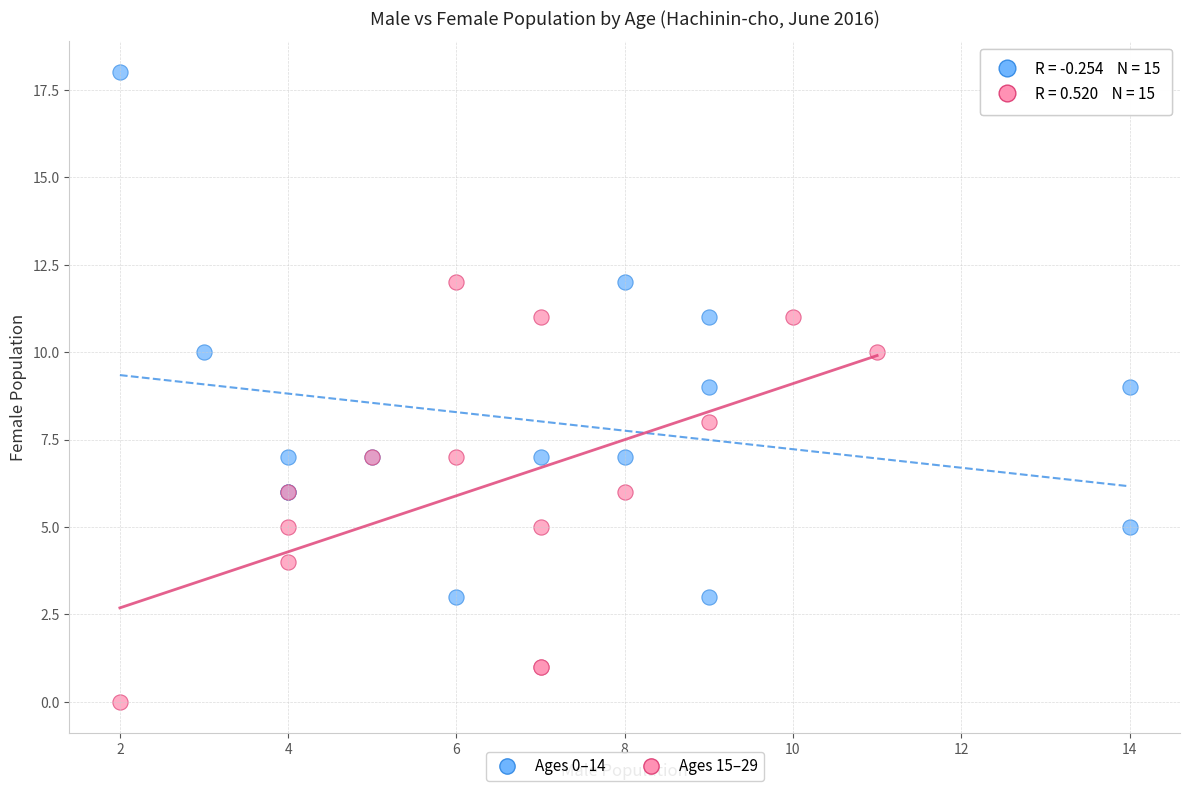

Which series has the widest spread of Y values?

Ages 0–14